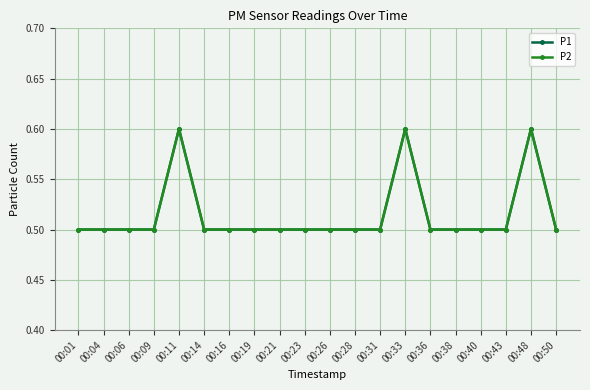

Between 00:19 and 00:33, which series saw the biggest shift?

P1